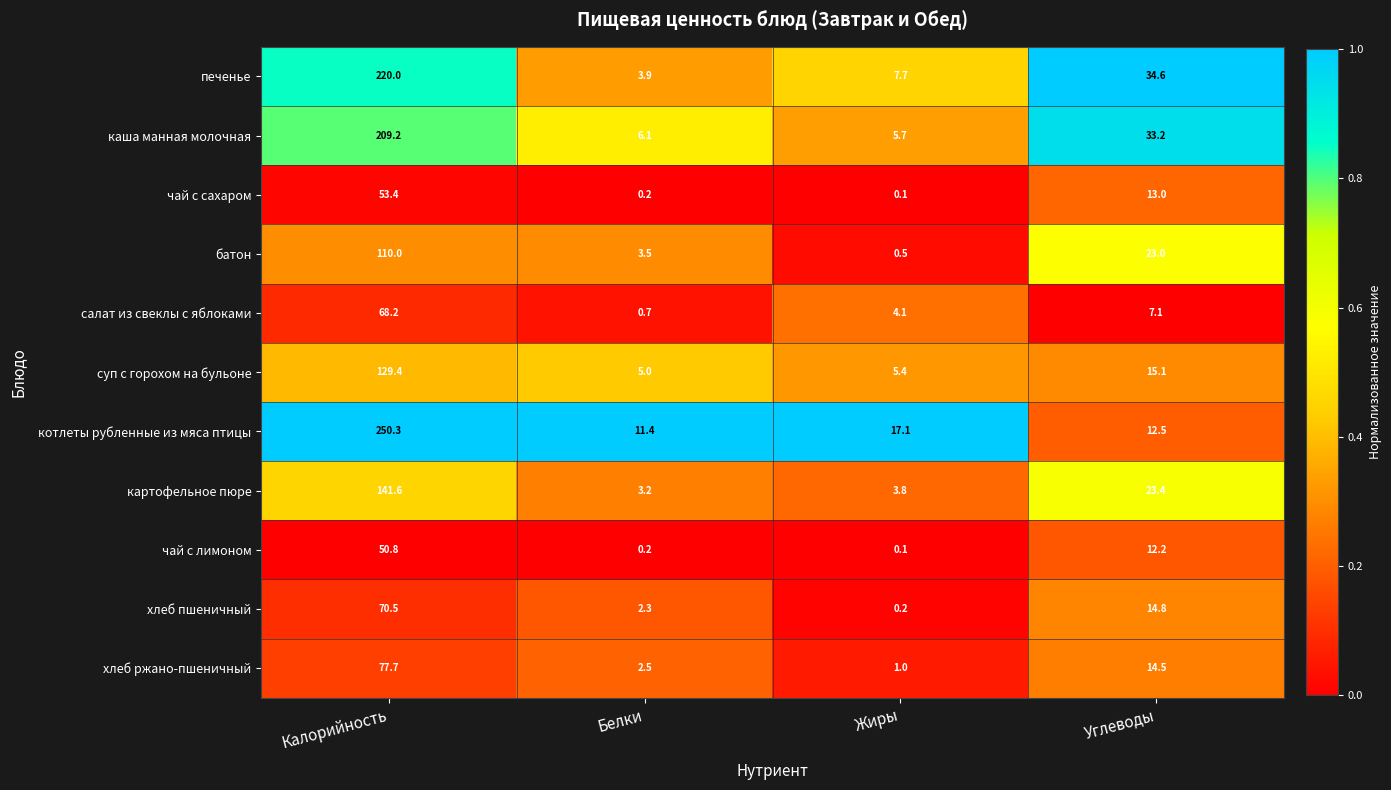

Is it true that хлеб ржано-пшеничный equals 22.0 at Углеводы?

False